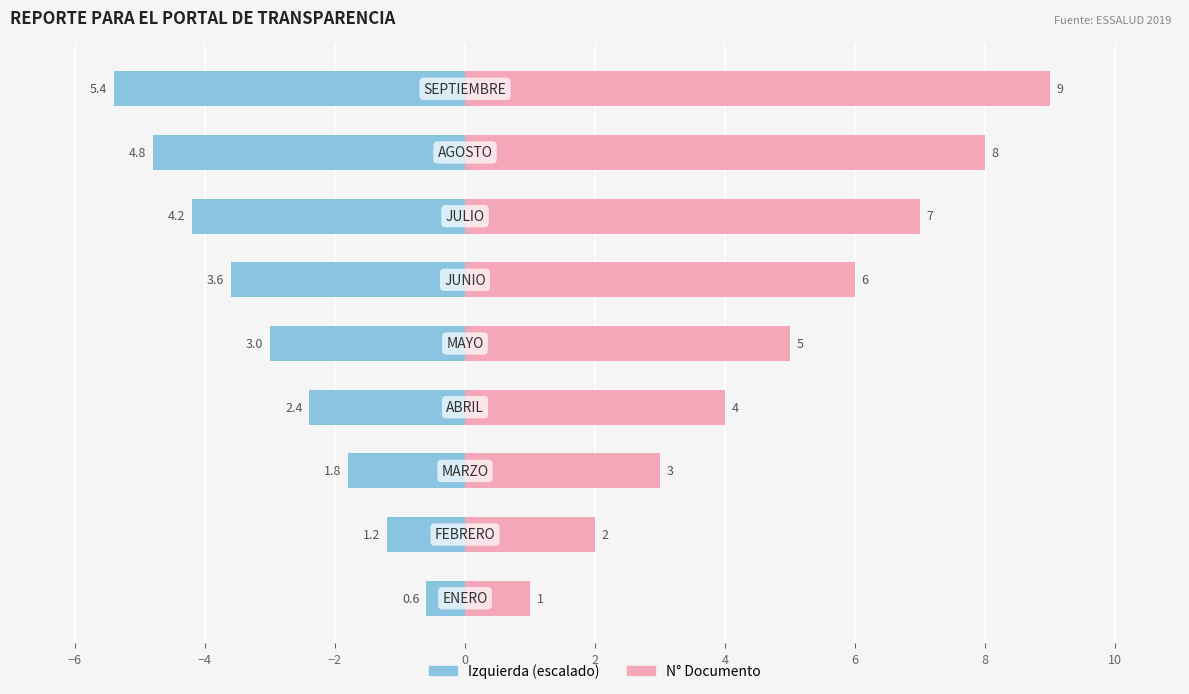

Rank the series at 8 from highest to lowest value.

N° (Derecha), N° (Izquierda)